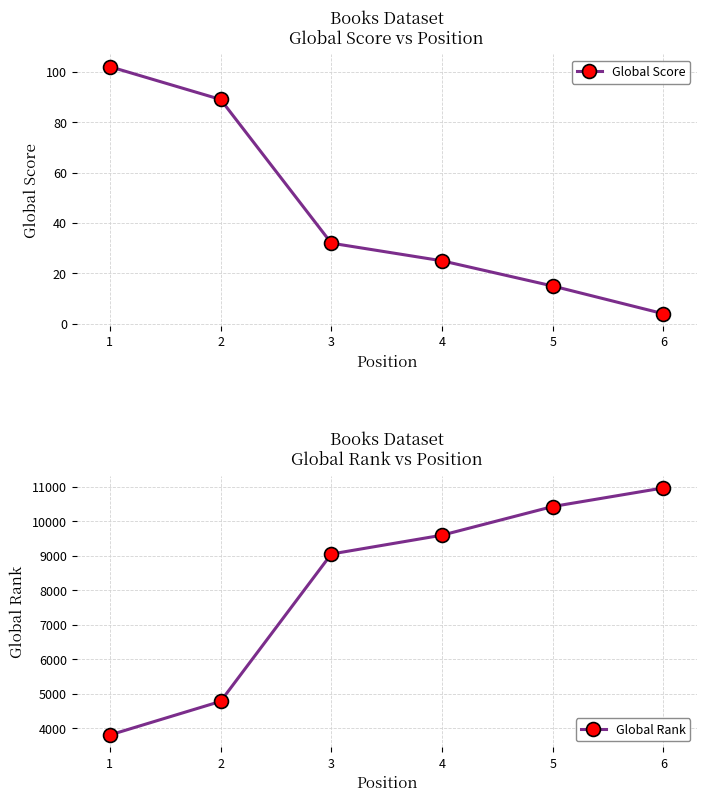

Which has a higher value, 2 or 6?

2